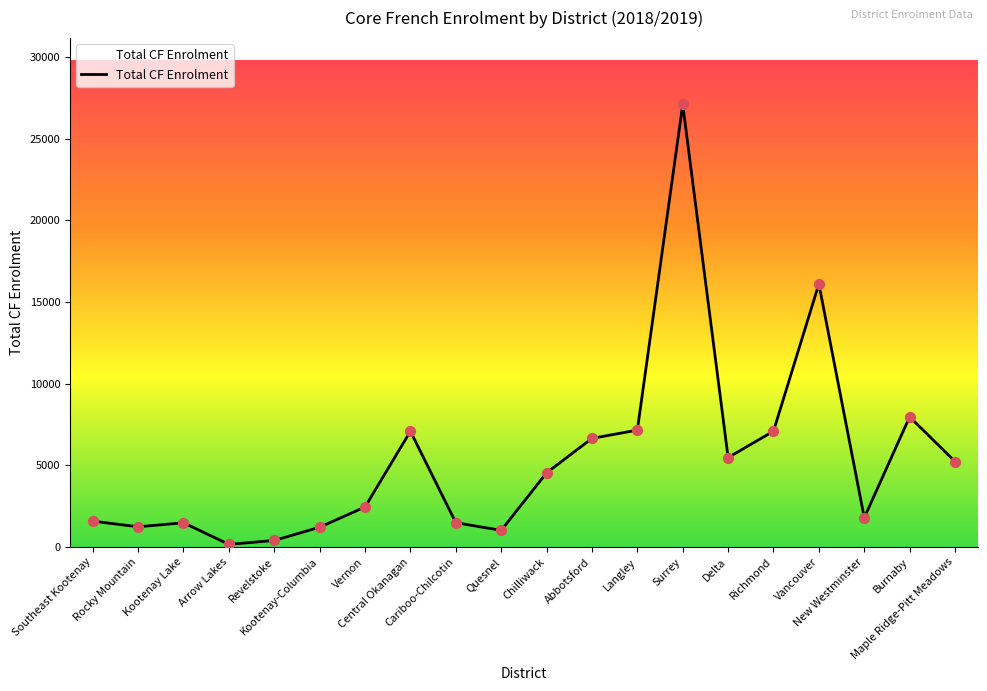

What is the change in value from Kootenay Lake to Central Okanagan?

+5599